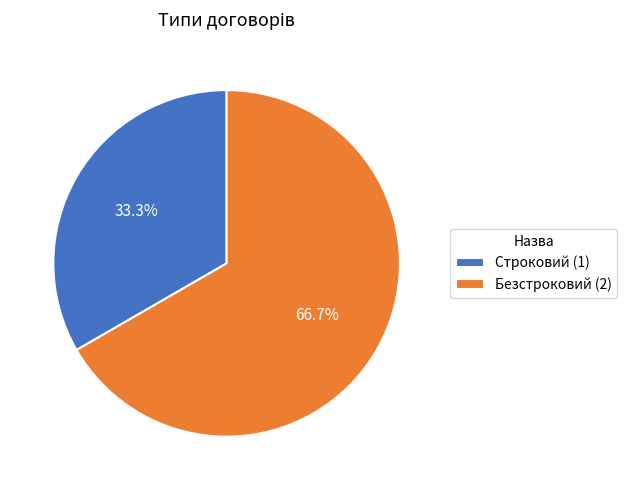

What is the majority slice?

Безстроковий